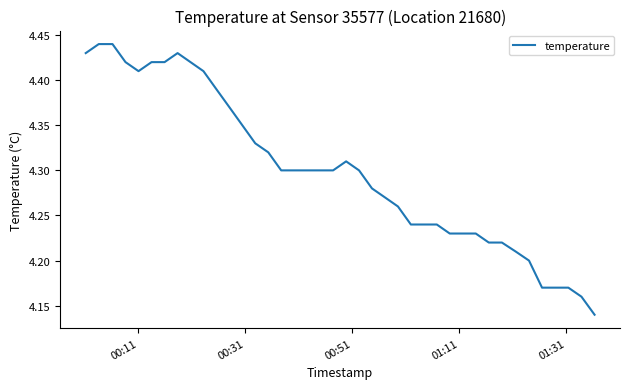

Does the chart display data point markers on the line(s)?

No